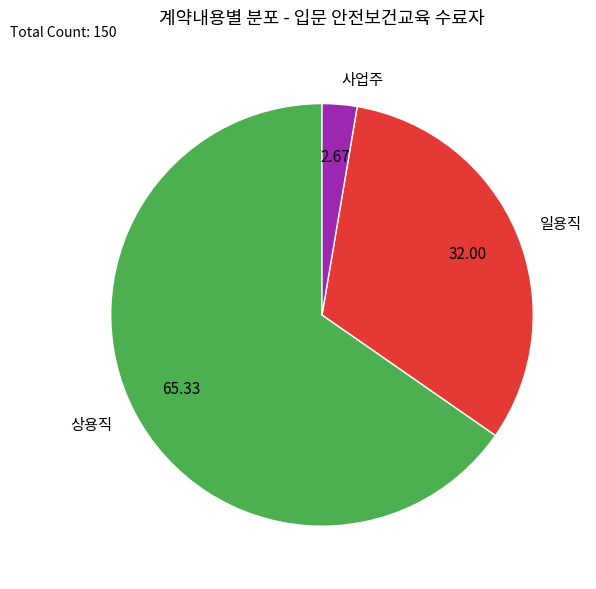

Which slice is the smallest?

사업주